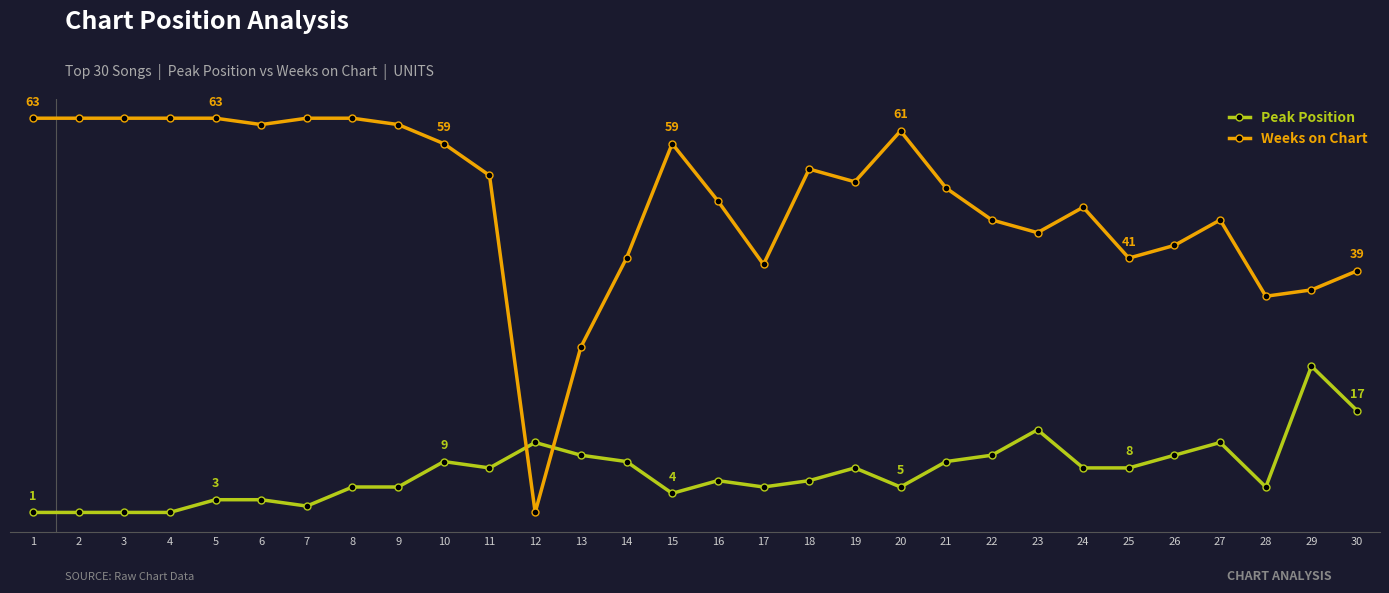

Which category has the highest value across all series?

1